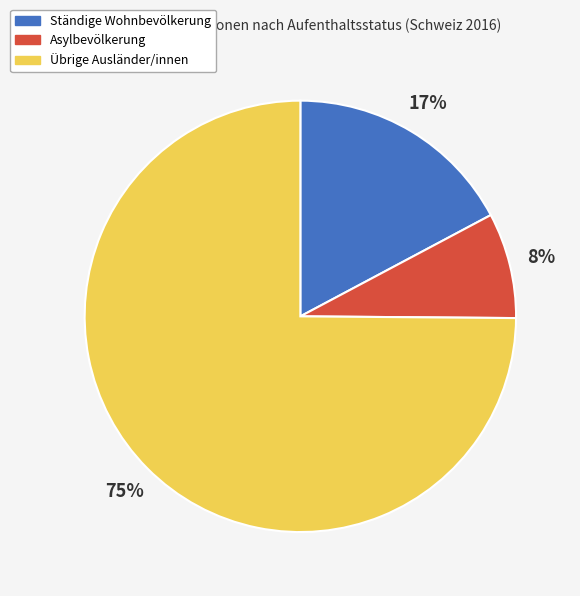

To the nearest percent, what is the difference between the largest and smallest slice percentages?

67%